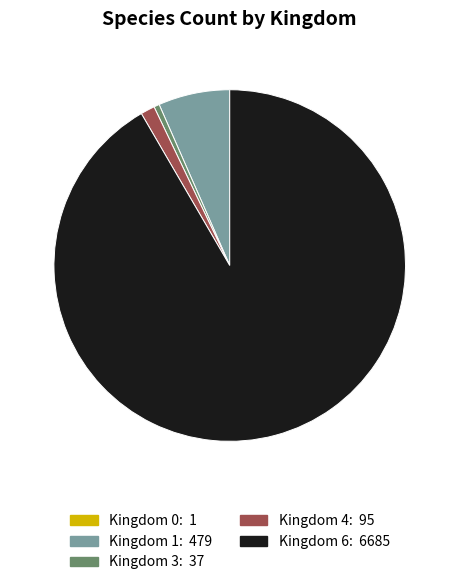

Is there any slice that represents more than half of the pie?

Yes